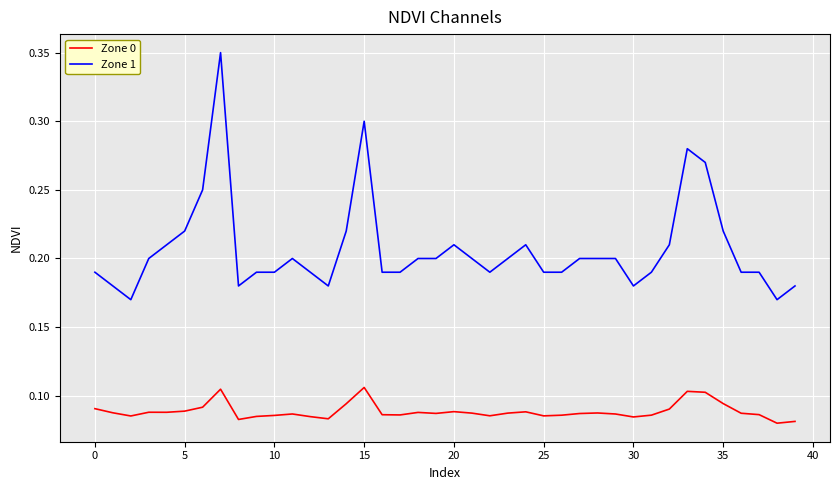

What are all the series names shown in the legend?

Zone 0, Zone 1